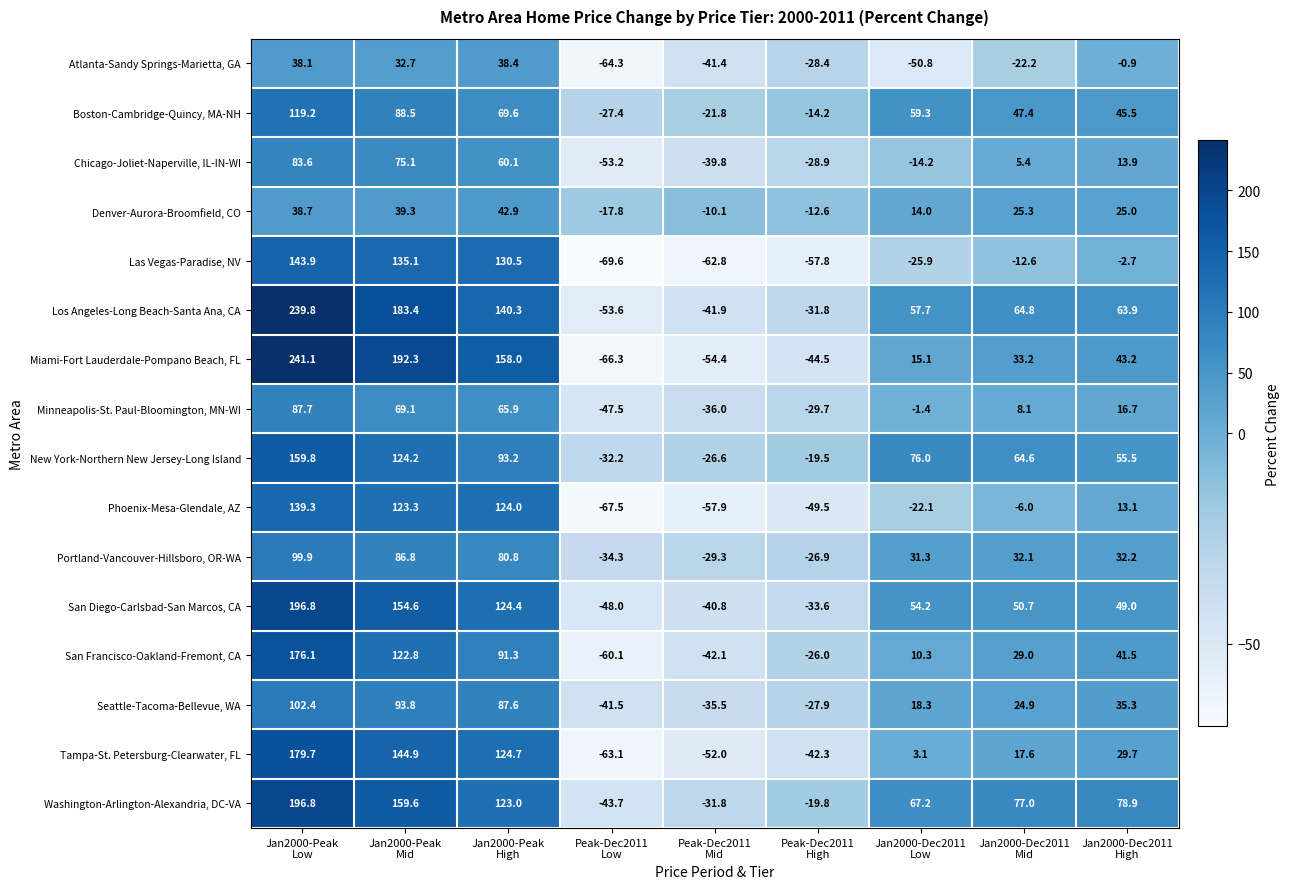

What is the difference between the maximum and minimum values in the New York-Northern New Jersey-Long Island series?

192.0